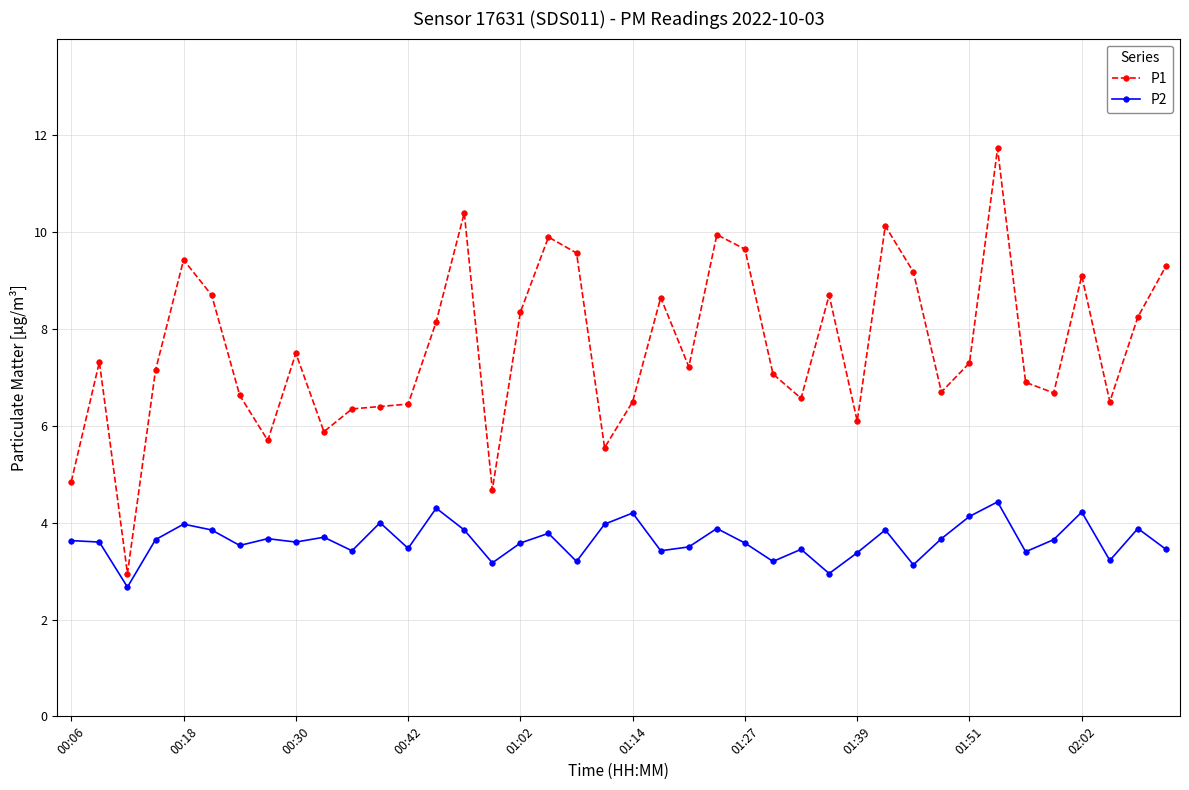

True or false: P2 has more than 0 interior local peaks.

True